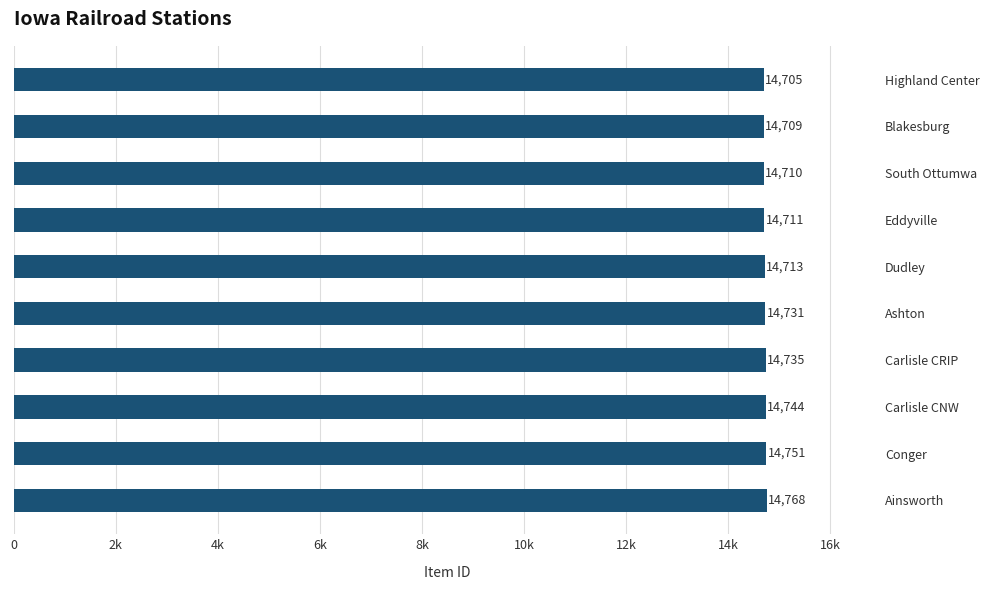

What is the maximum value shown in the chart?

14768